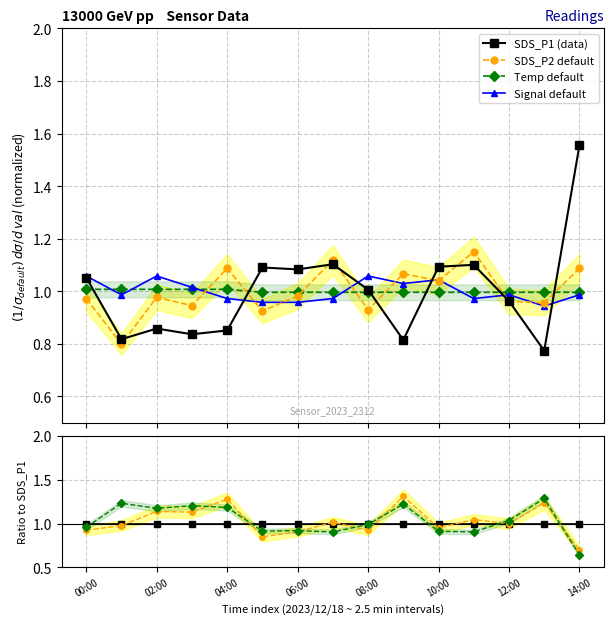

The value of SDS_P2 at 03:00 is 0.9. True or false?

True